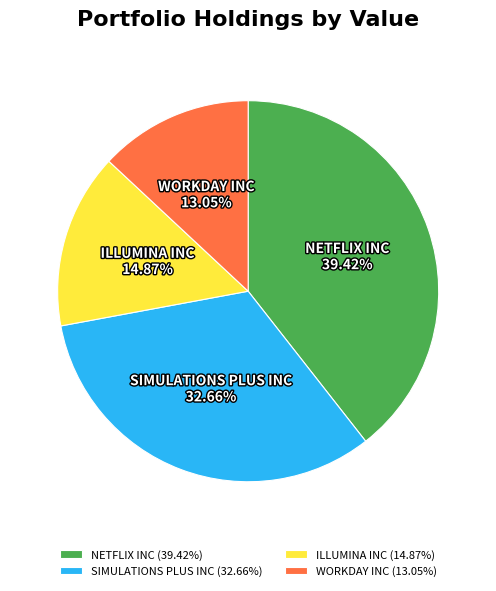

What is the largest slice in the pie chart?

NETFLIX INC